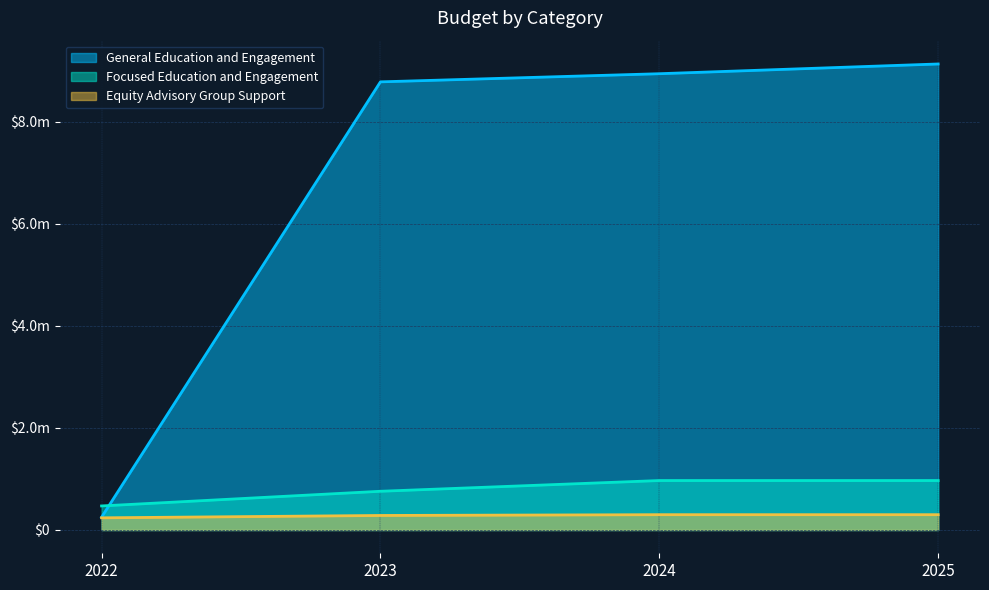

What is the difference between the maximum and minimum values in the General Education and Engagement series?

8886902.5